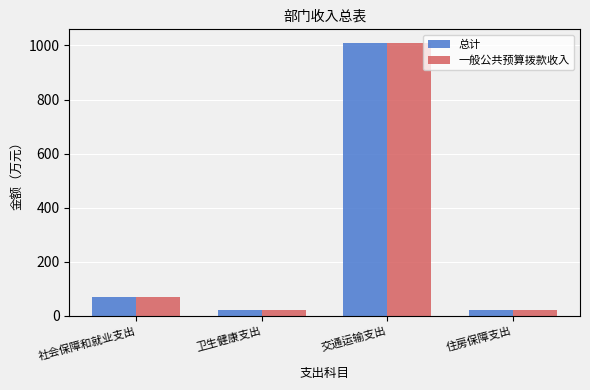

At how many categories does at least one series exceed 428?

1